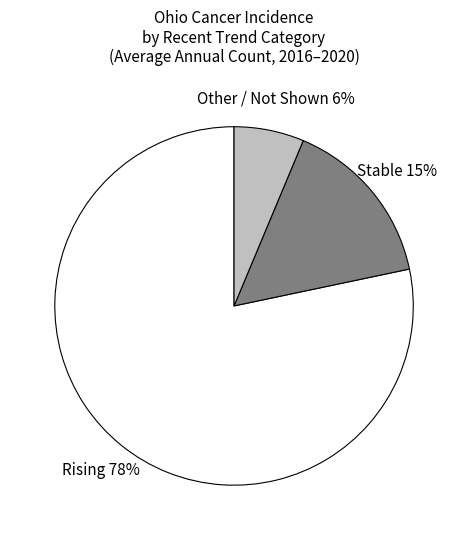

Is there any slice that represents more than half of the pie?

Yes